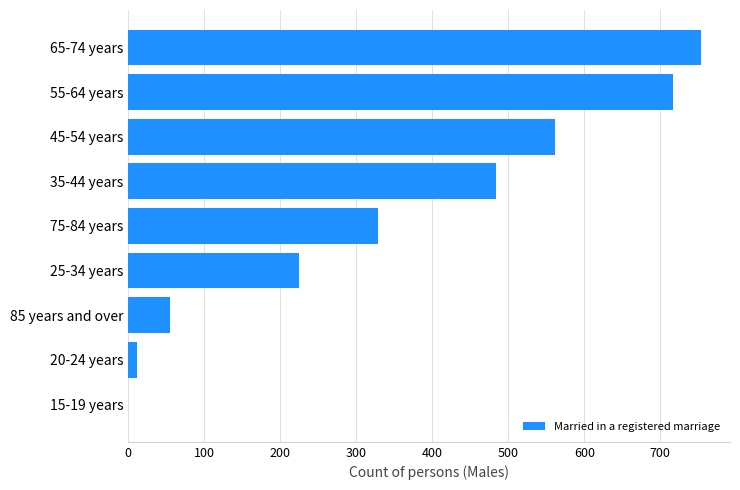

The chart shows a value of 754 at 65-74 years. True or false?

True